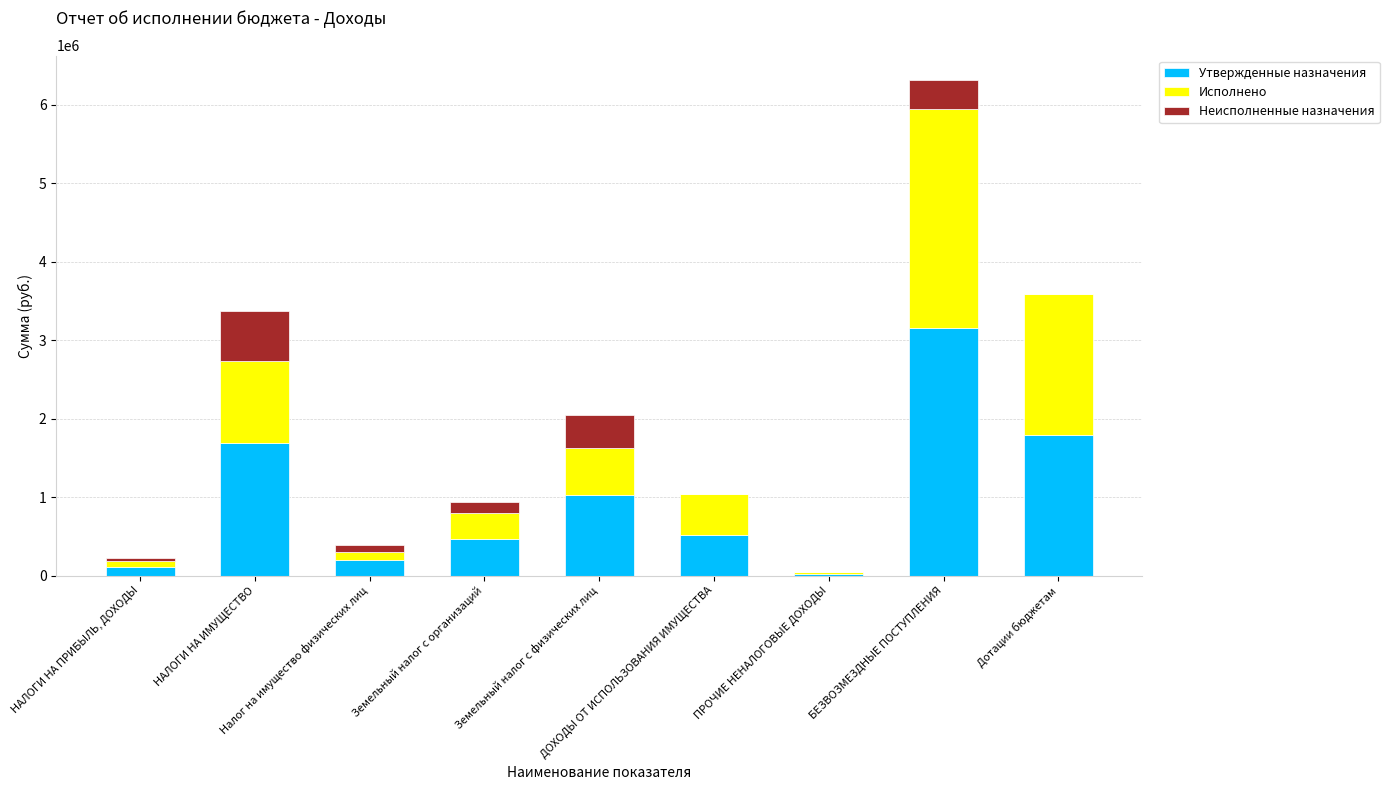

What are all the series names shown in the legend?

Утвержденные назначения, Исполнено, Неисполненные назначения